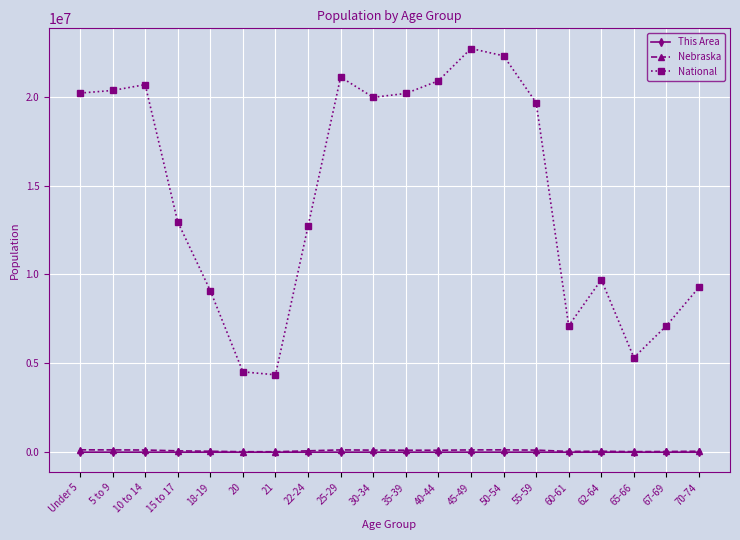

Between 5 to 9 and 70-74, which series saw the biggest shift?

National